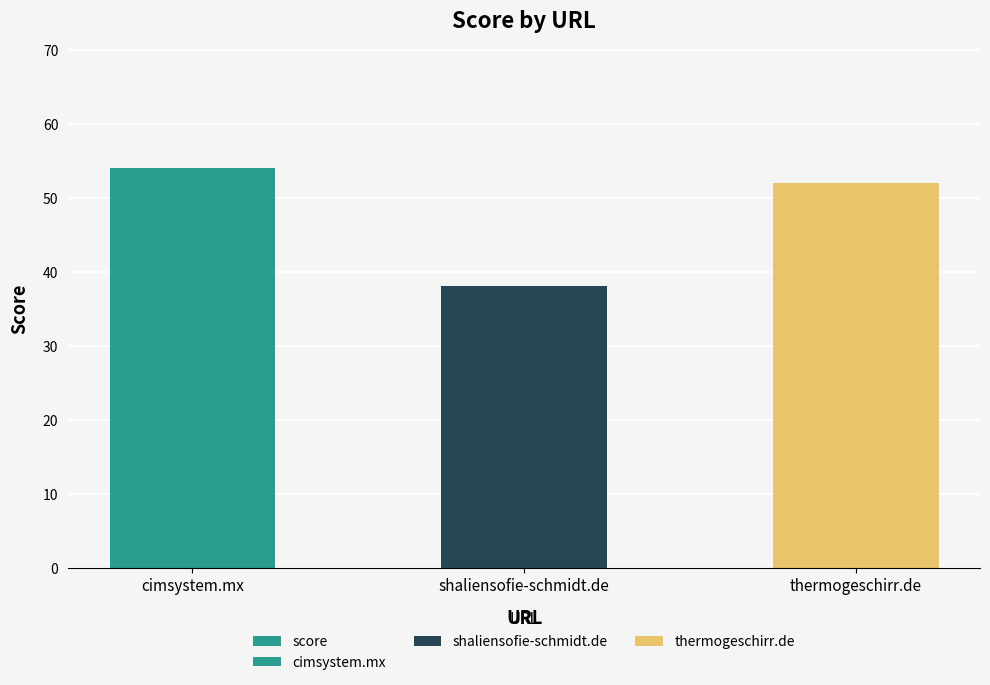

How many values are between 38 and 54?

3